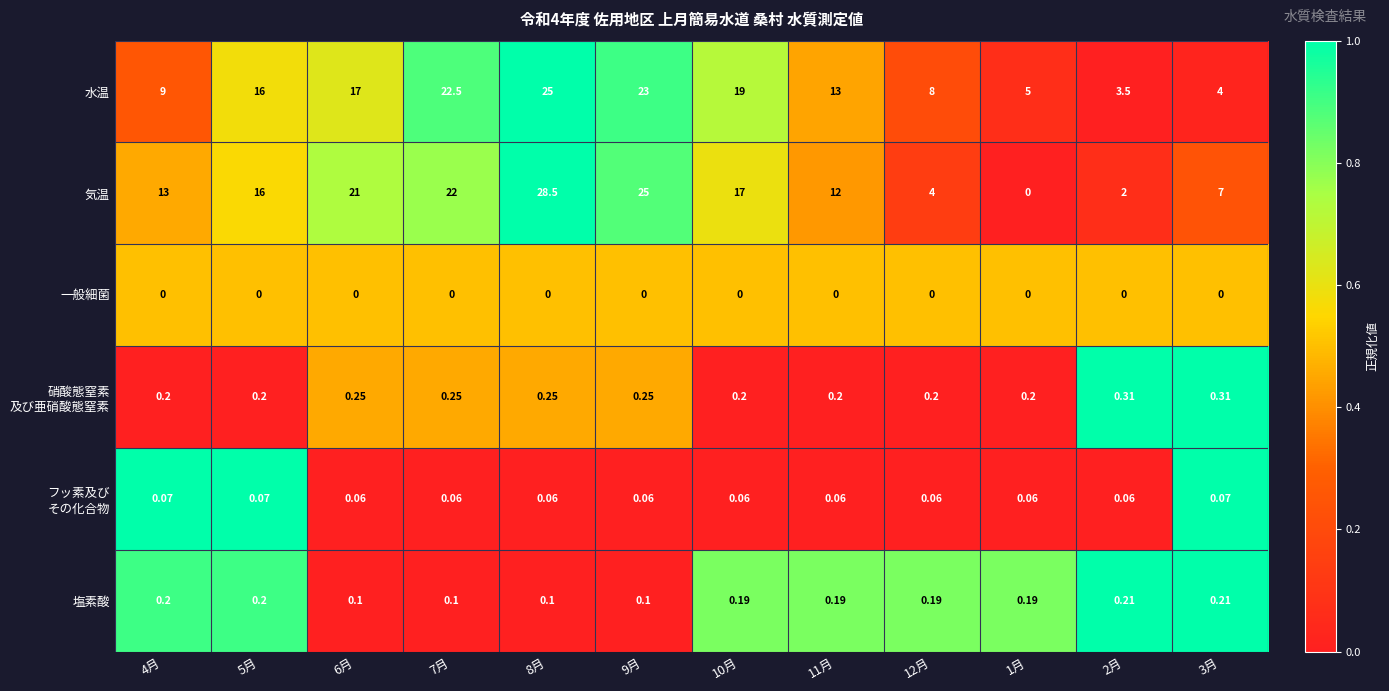

How many distinct data groups are displayed?

6